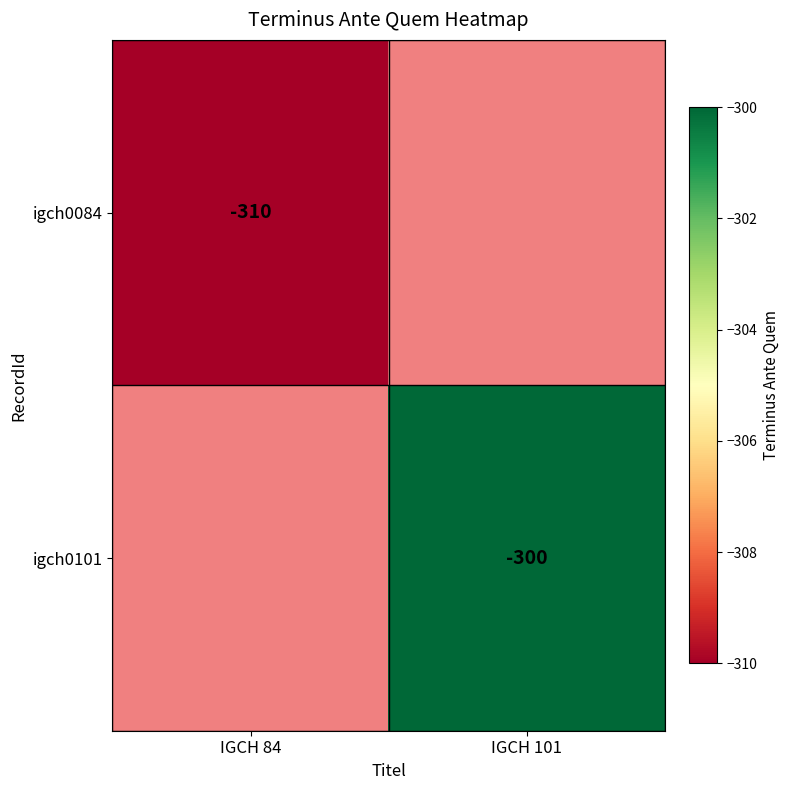

True or false: igch0101 has a value of -136 at IGCH 101.

False